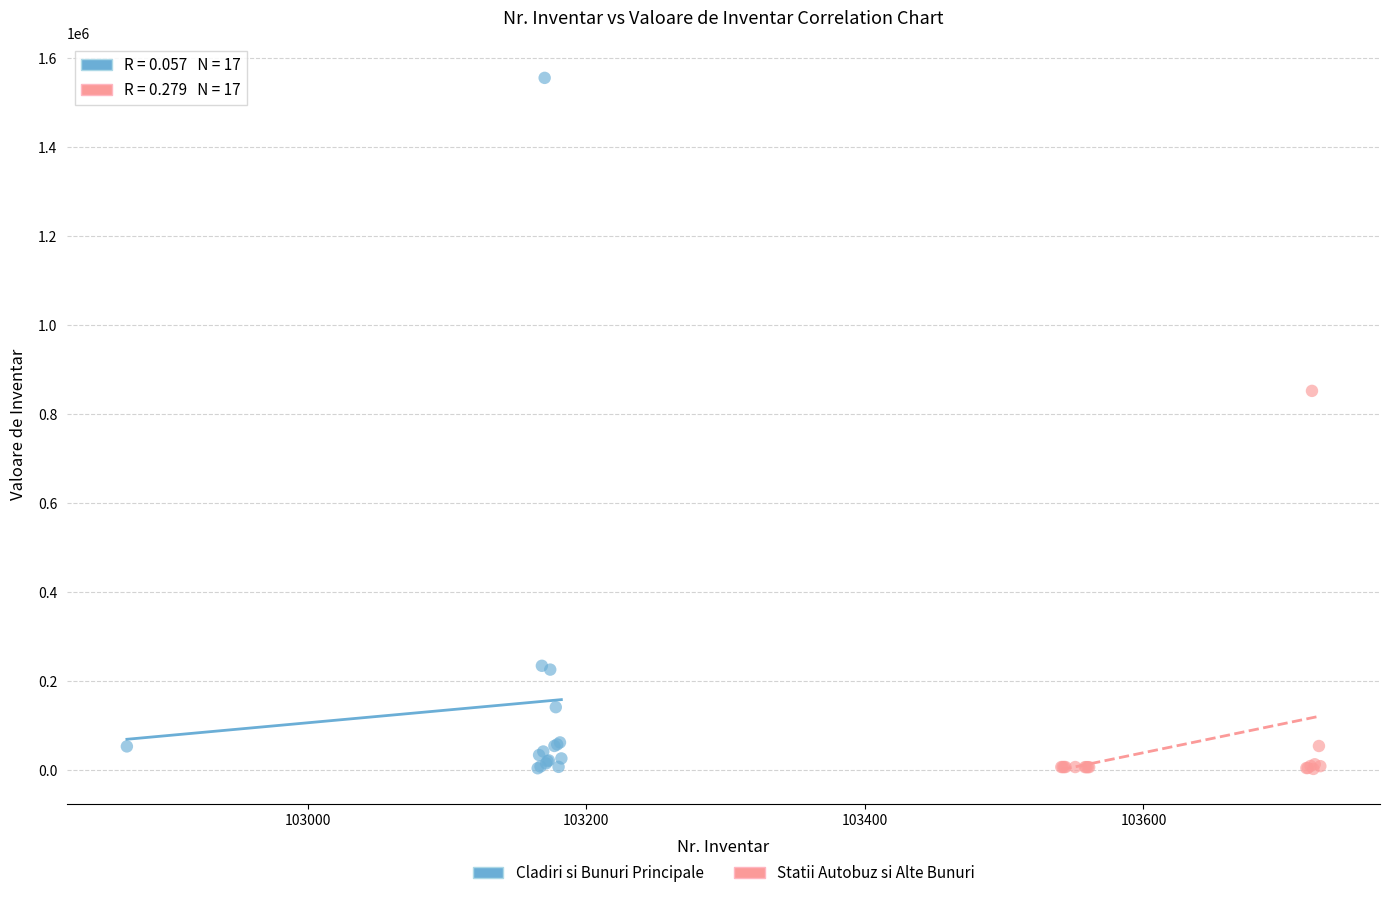

Which series has the widest spread of Y values?

Cladiri si Bunuri Principale